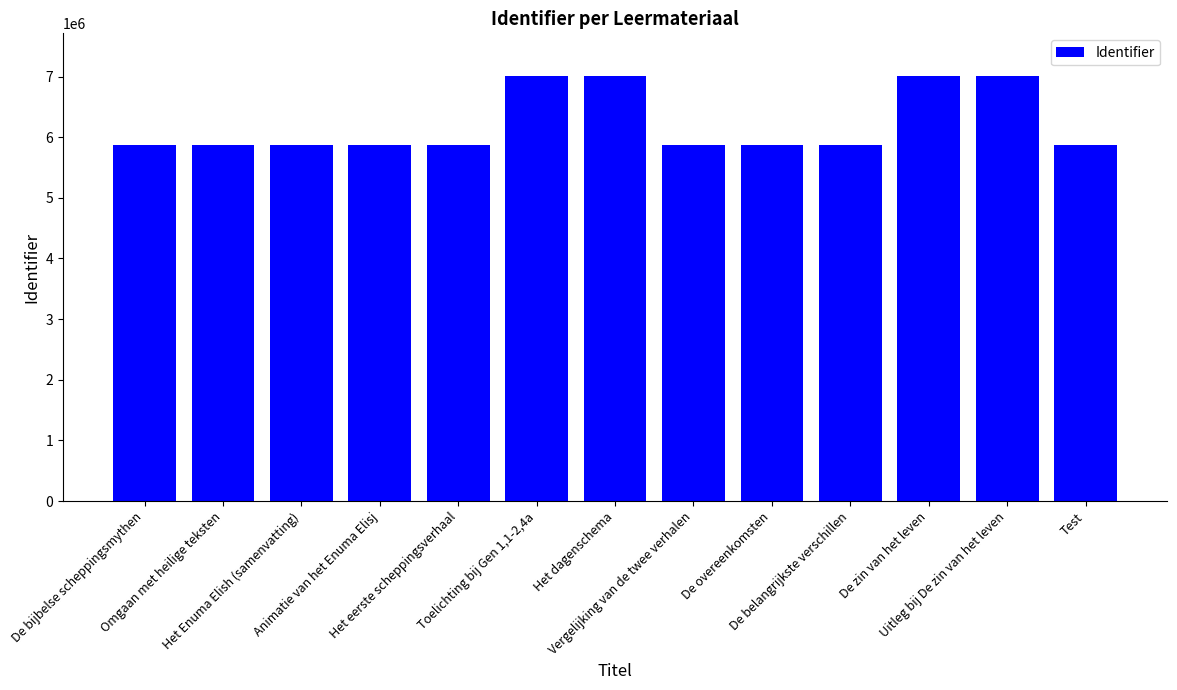

What is the smallest value displayed?

5865325